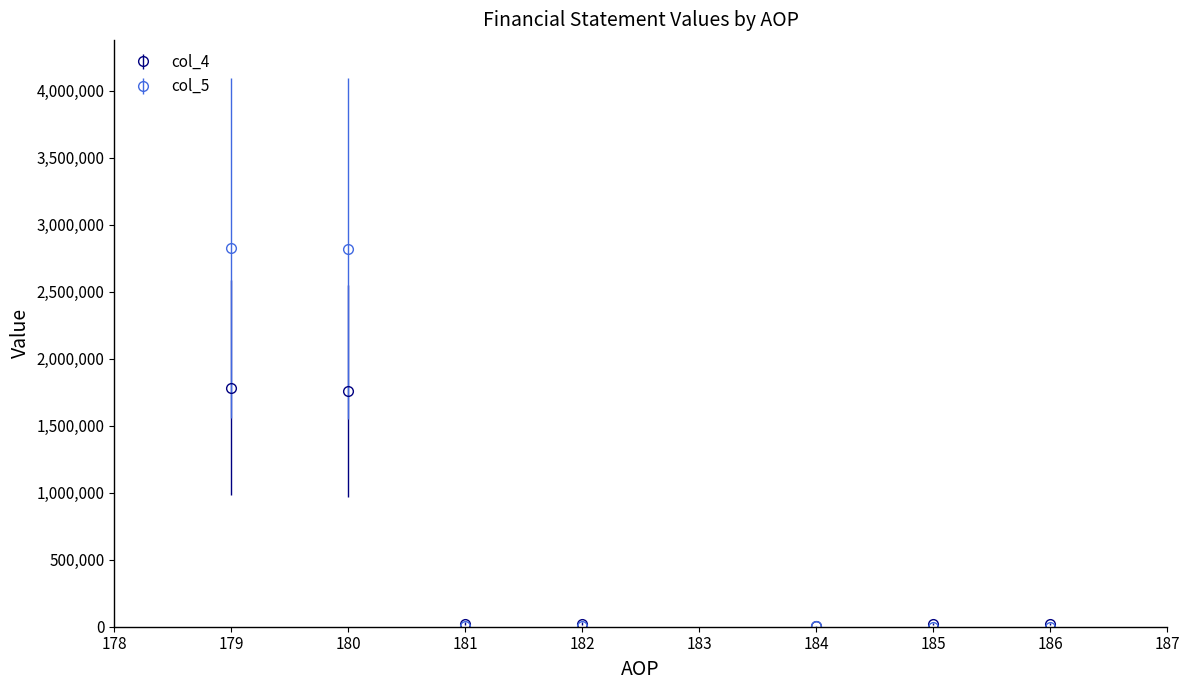

List the series in order of their overall mean, highest first.

col_5, col_4